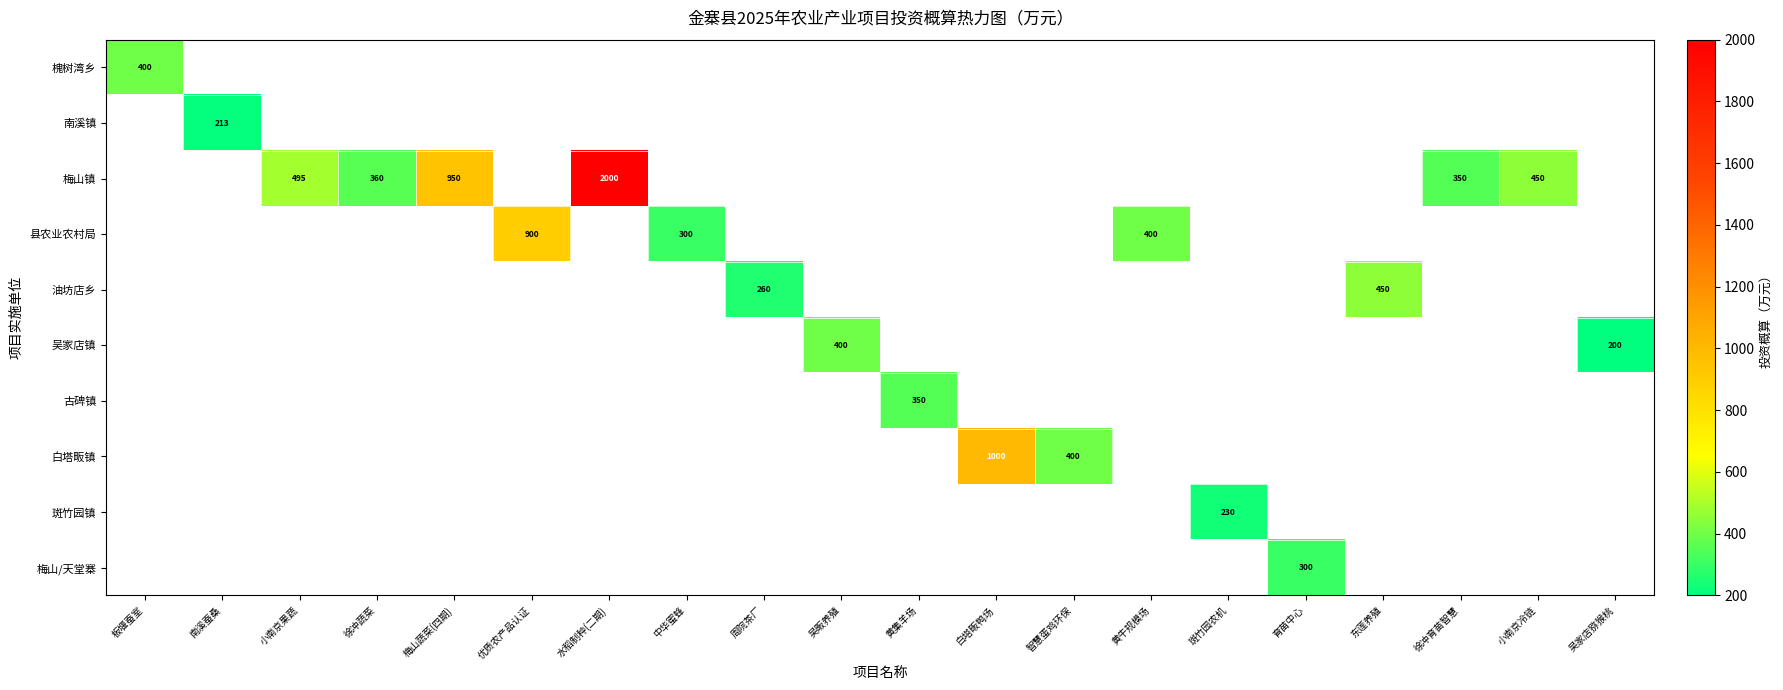

What is the spread (max minus min) of values at 南溪蚕桑?

213